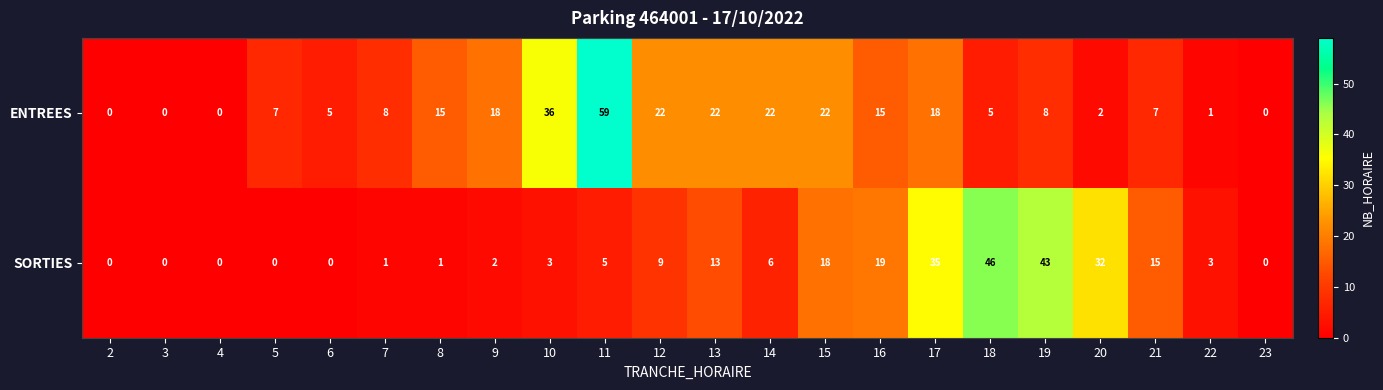

How many positive values does the SORTIES series have?

16